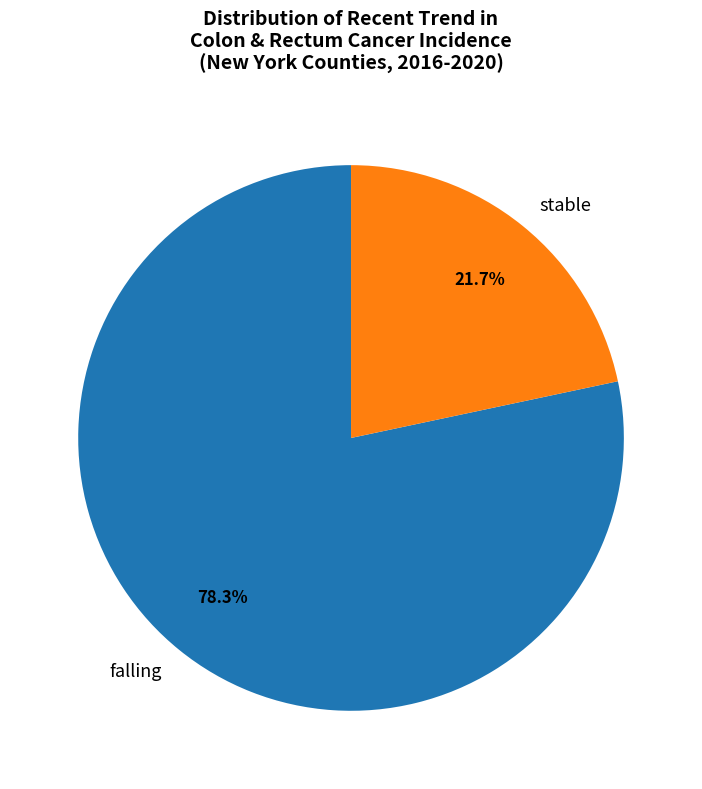

Which has a higher value, falling or stable?

falling